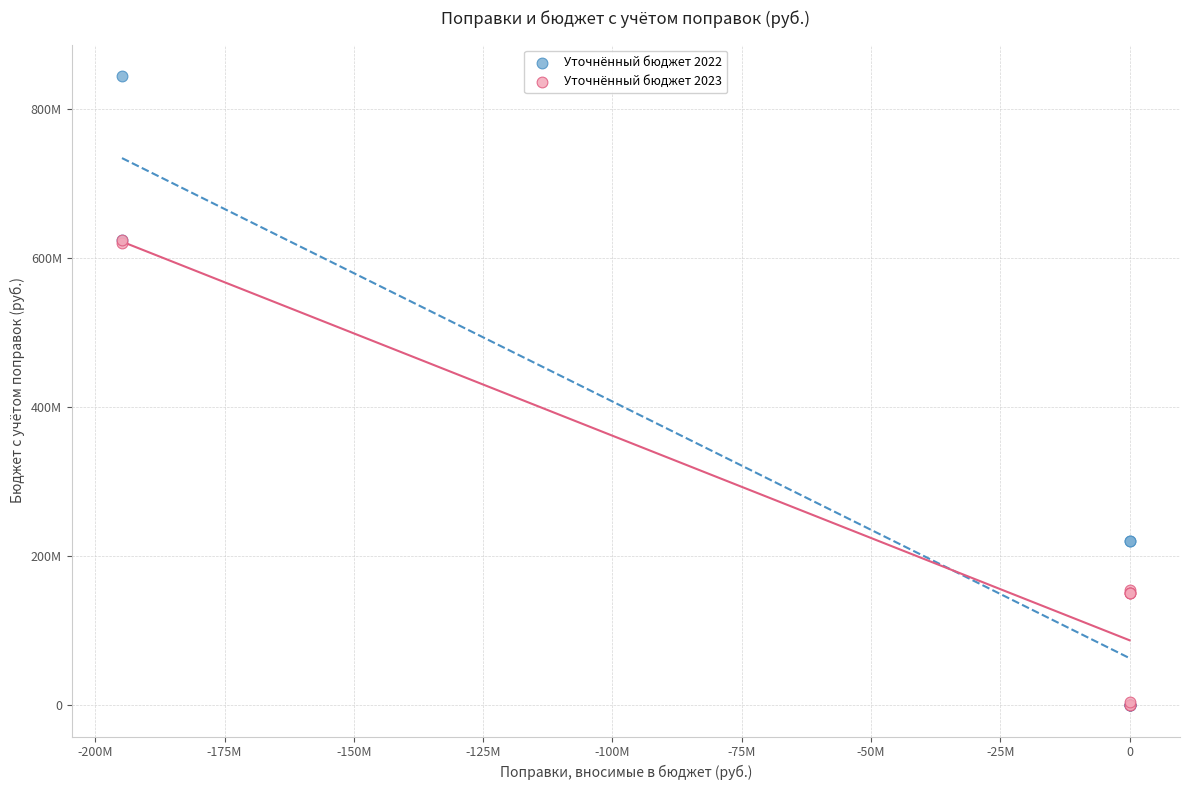

What are all the series names shown in the legend?

Уточнённый бюджет 2022, Уточнённый бюджет 2023